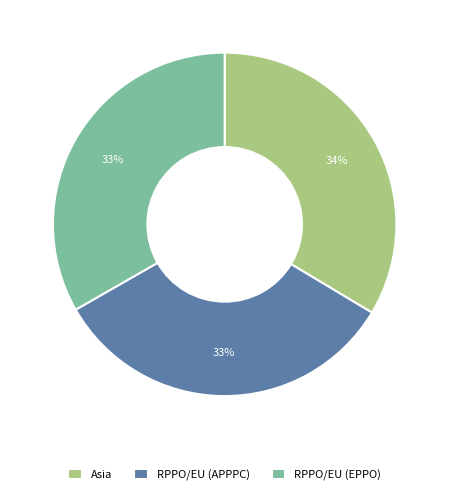

What percentage is the Asia slice, to the nearest percent?

34%